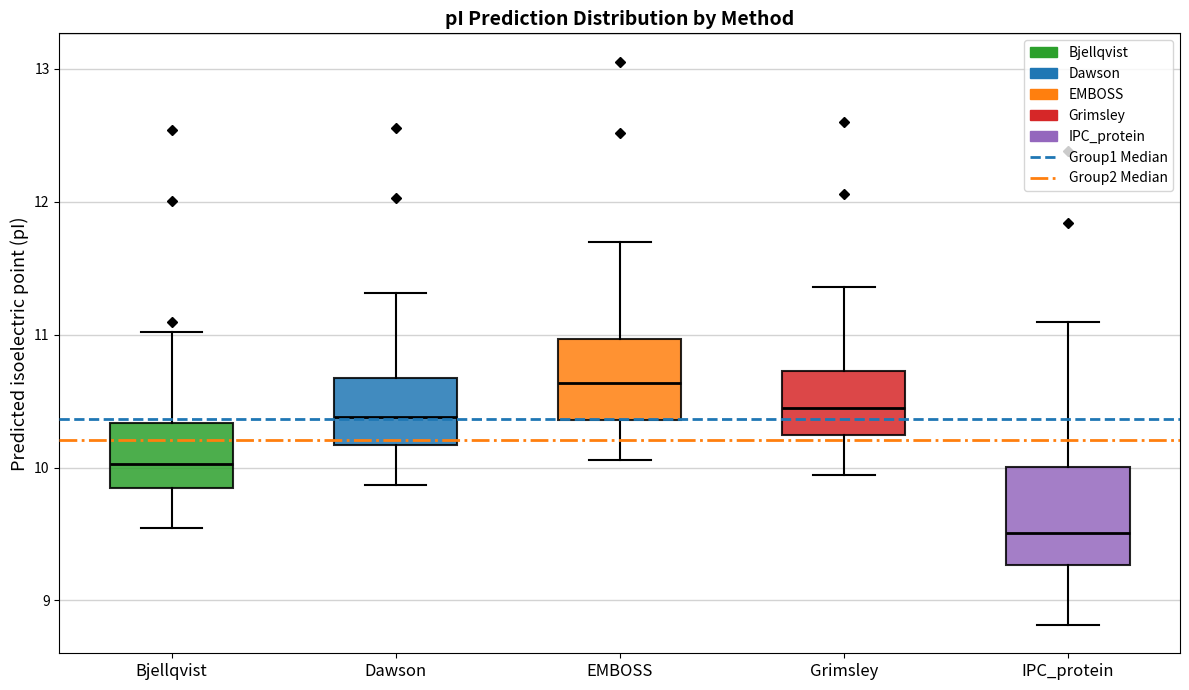

Reading left to right, read every box against the y-axis: the position of its median line, the range the box covers, and the ends of its whiskers. The values are not printed on the chart, so give them approximately, as read against the axis.

Bjellqvist: median 10.0, box 9.8 to 10.3, whiskers 9.5 to 11.0
Dawson: median 10.4, box 10.2 to 10.7, whiskers 9.9 to 11.3
EMBOSS: median 10.6, box 10.4 to 11.0, whiskers 10.1 to 11.7
Grimsley: median 10.4, box 10.2 to 10.7, whiskers 9.9 to 11.4
IPC_protein: median 9.5, box 9.3 to 10.0, whiskers 8.8 to 11.1